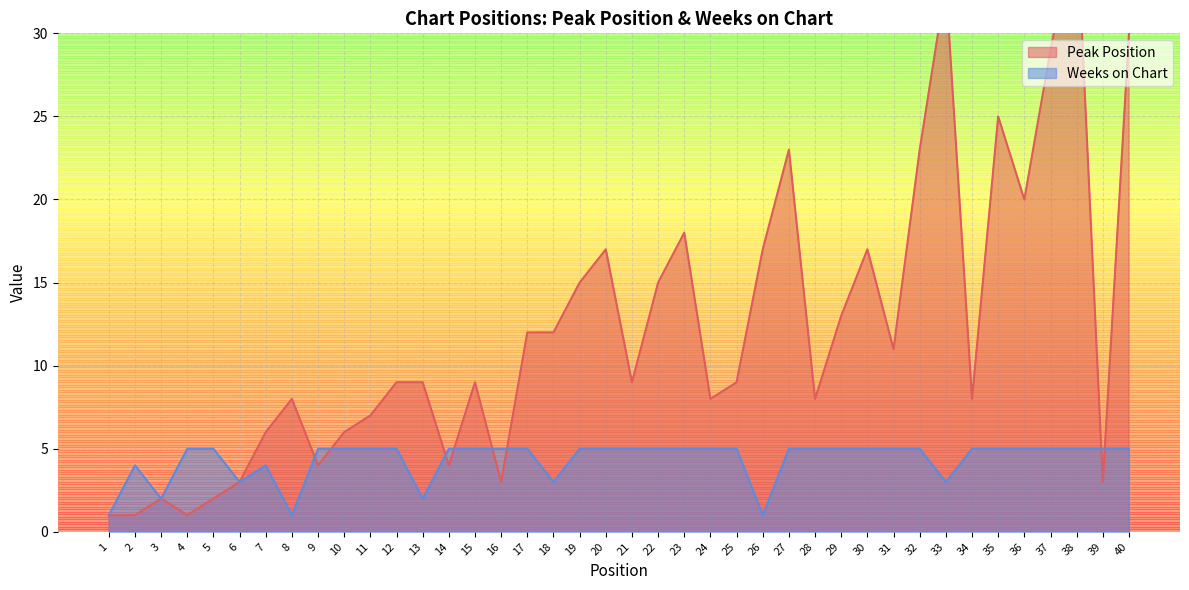

The Weeks on Chart series shows 5 at 34. True or false?

True